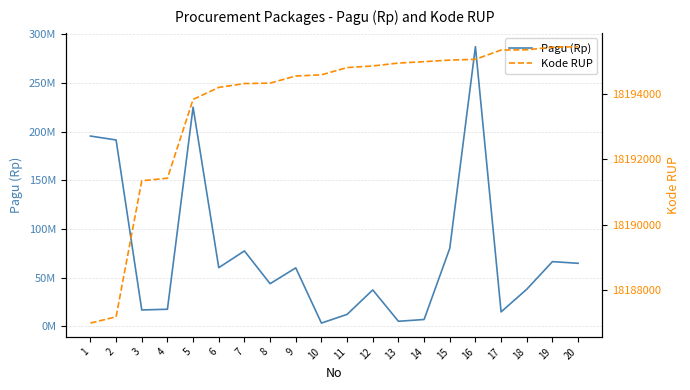

At which label is Kode RUP closest to 18191222?

3